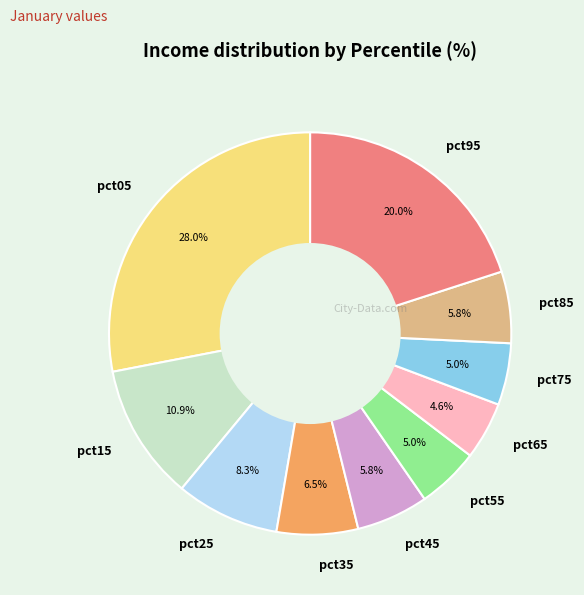

Which has a higher value, pct25 or pct75?

pct25